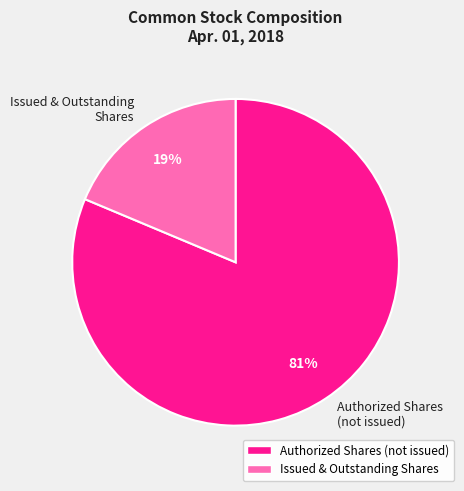

True or false: Authorized Shares (not issued) accounts for 93% of the total.

False